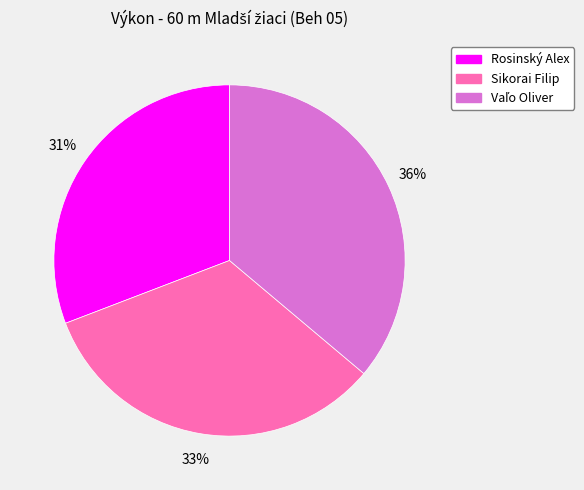

True or false: Sikorai Filip accounts for 33% of the total.

True